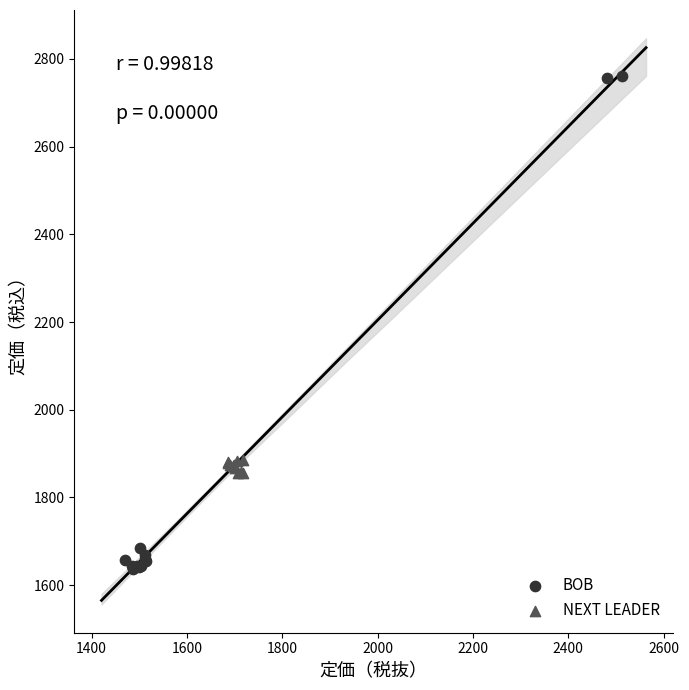

What are all the series names shown in the legend?

BOB, NEXT LEADER